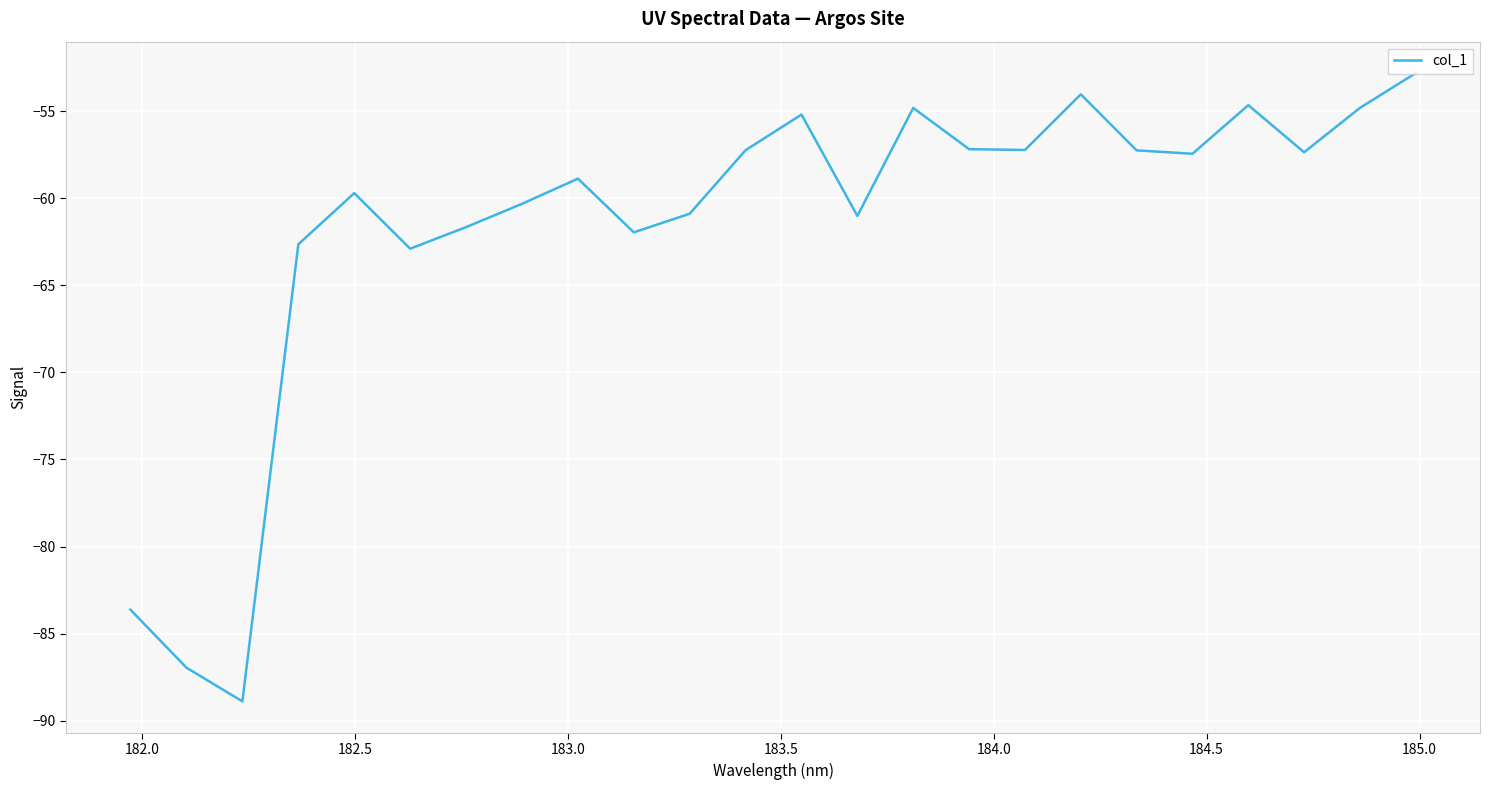

What is the maximum value shown in the chart?

-52.8